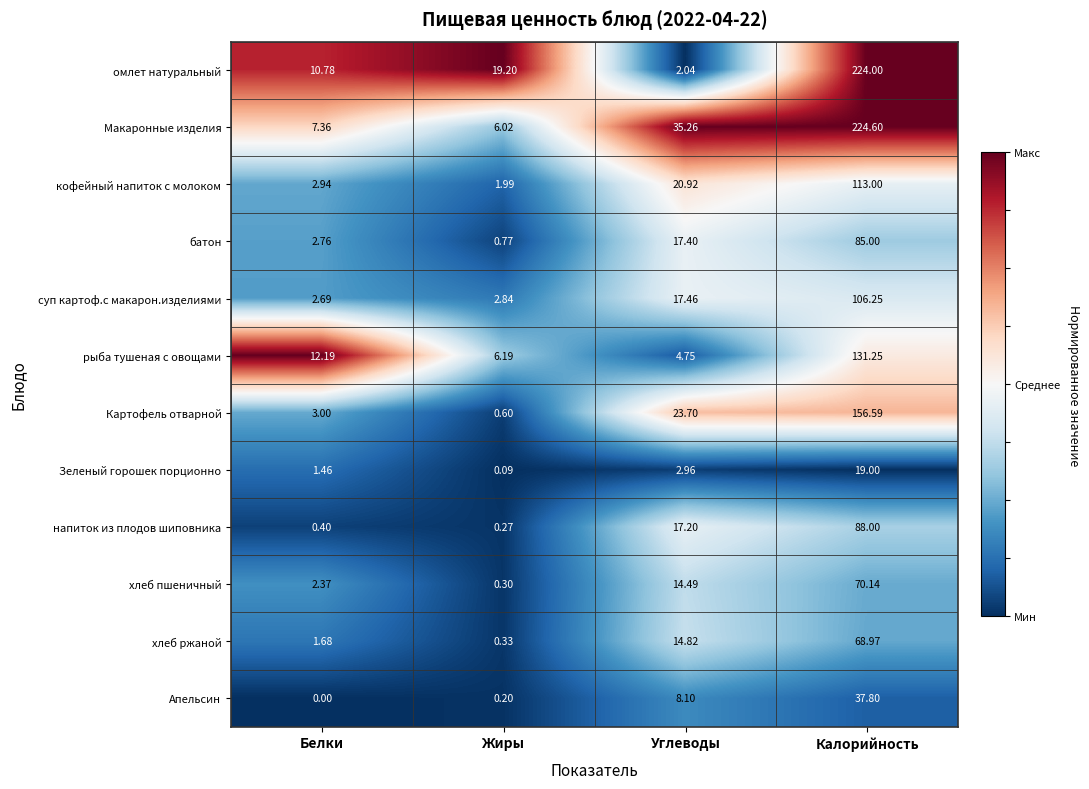

What is the total value across all series at Калорийность?

1324.6